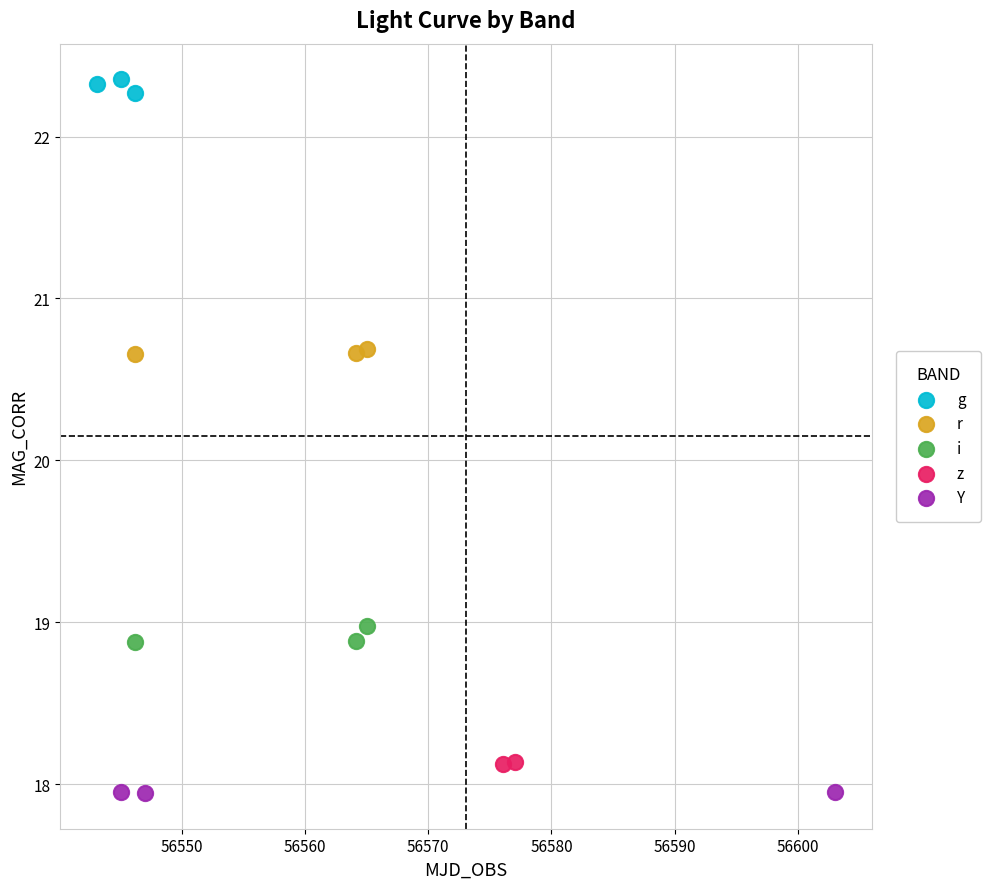

What are all the series names shown in the legend?

g, r, i, z, Y